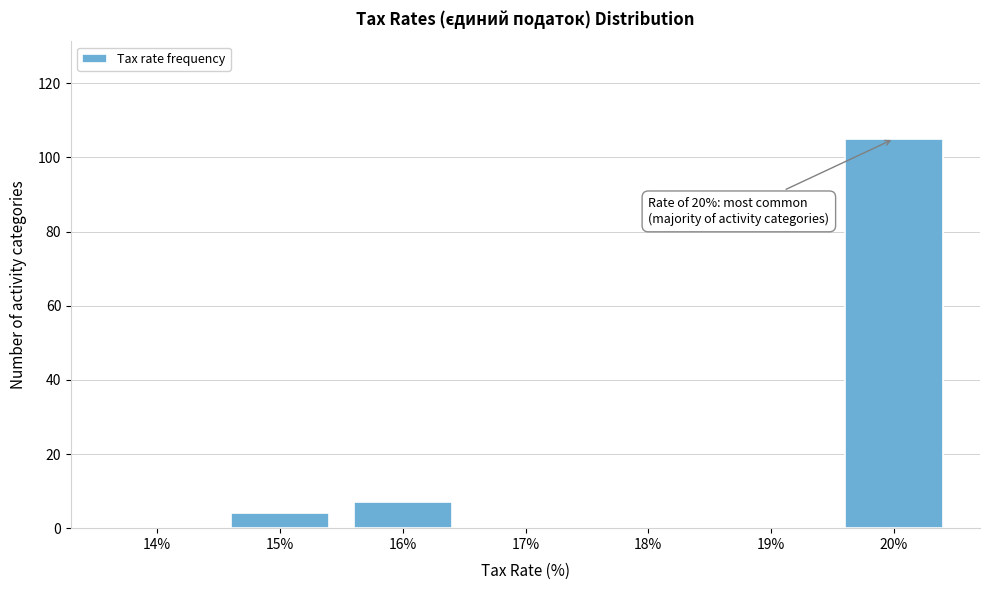

Reading left to right, transcribe all the data shown in this chart.

14%=0	15%=4	16%=7	17%=0	18%=0	19%=0	20%=105